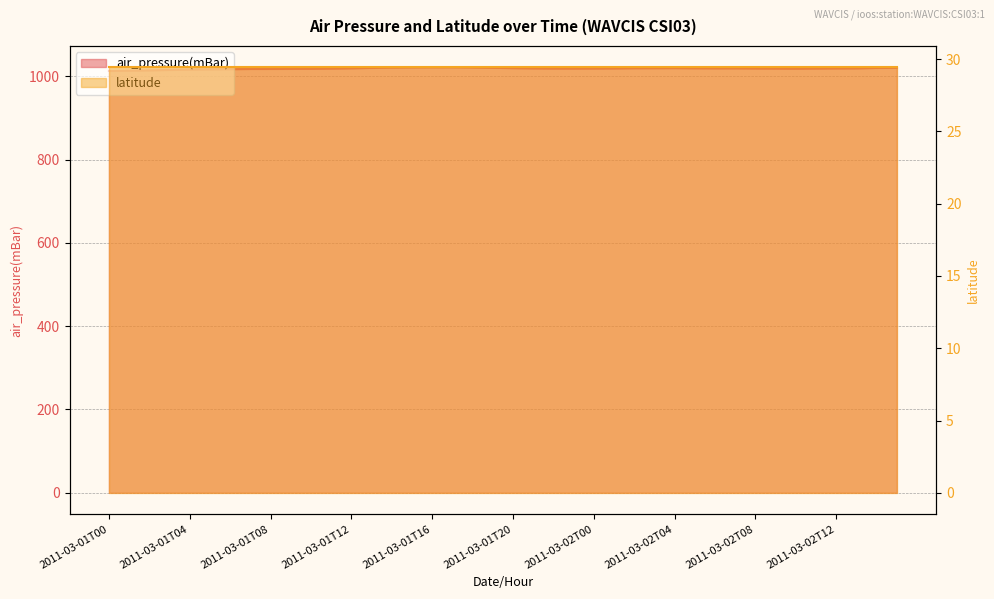

True or false: the data has more than 1 interior local peaks.

True